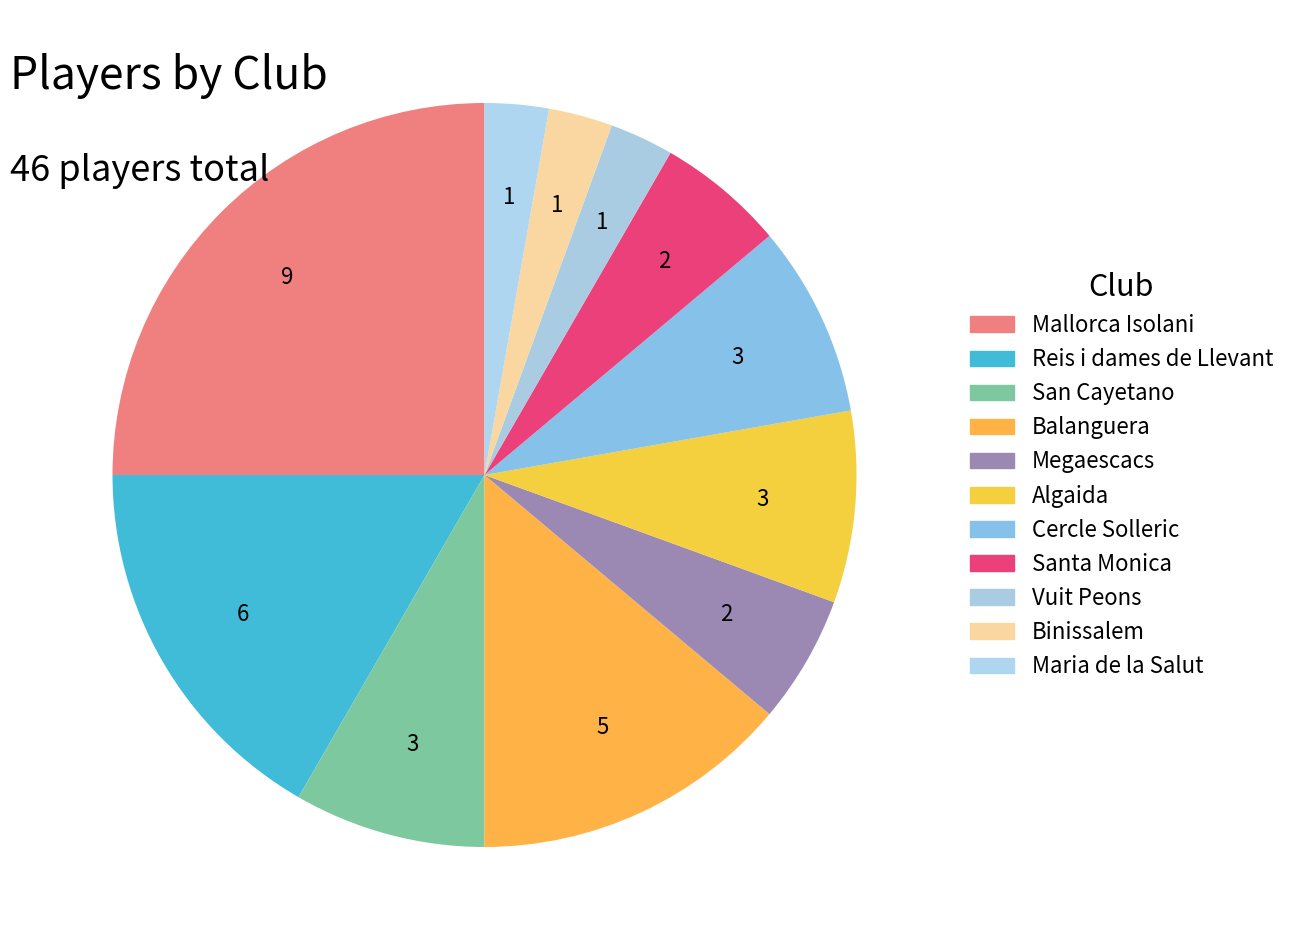

Count the number of slices in the pie.

11